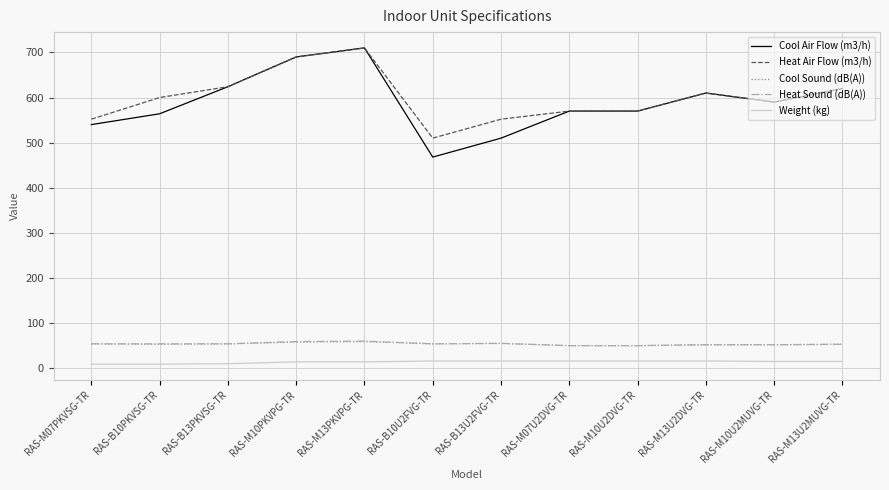

What is the minimum value for Heat Air Flow (m3/h)?

510